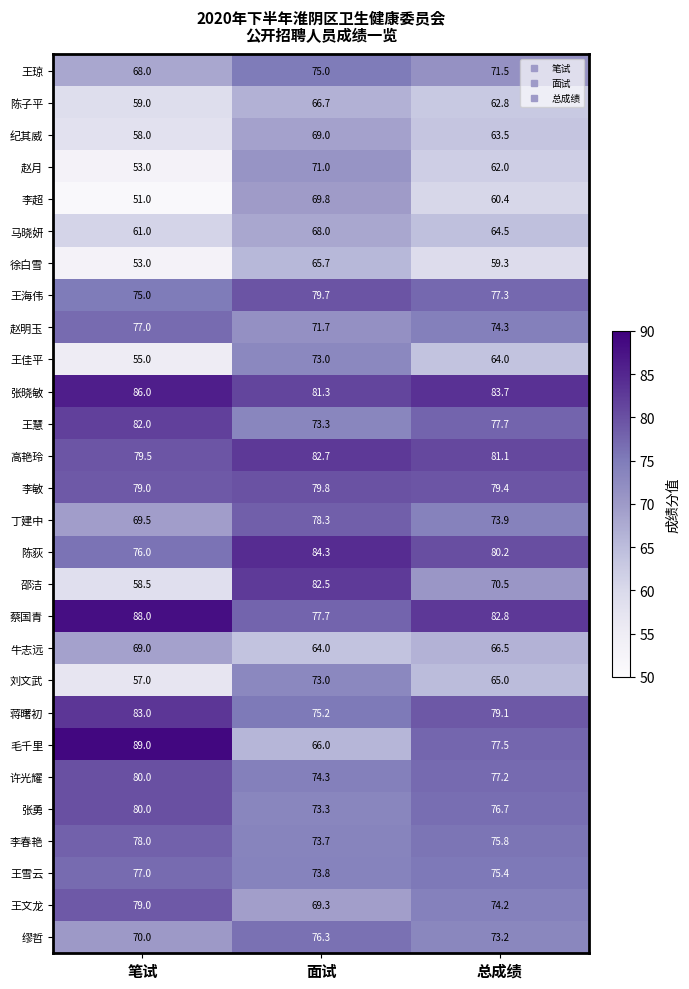

The 蒋曙初 series shows 79.1 at 总成绩. True or false?

True